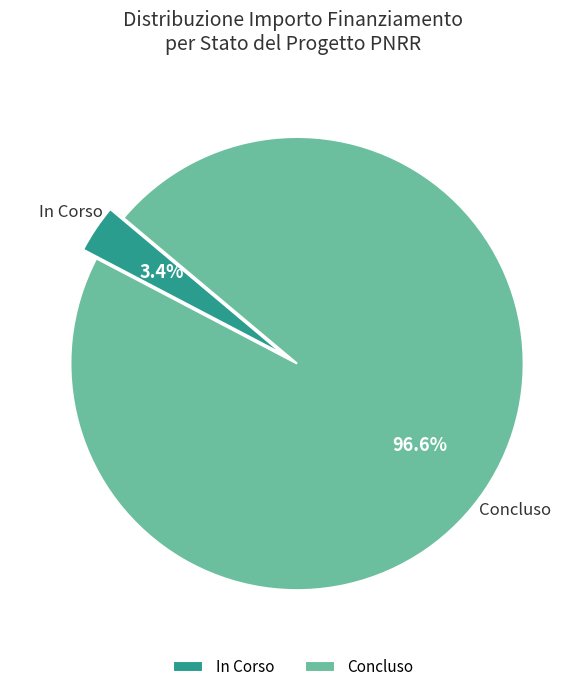

Which slice is the largest?

Concluso